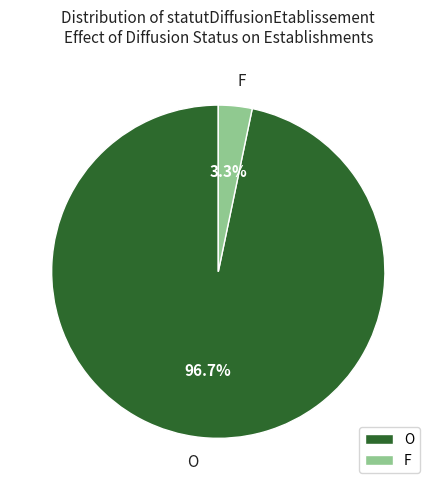

To the nearest percent, what percentage of the pie is O?

97%